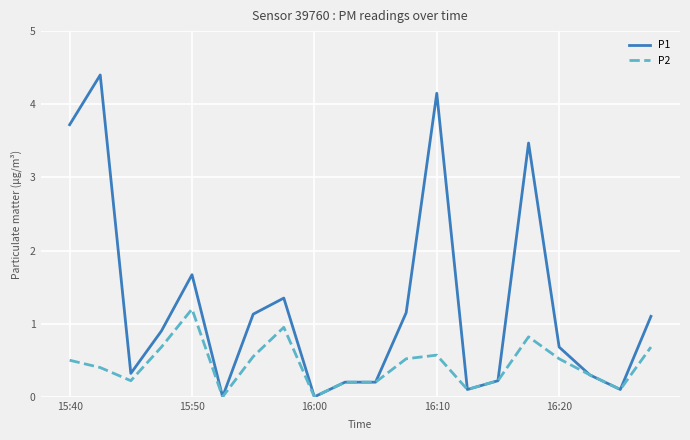

Does the chart have visible grid lines?

Yes